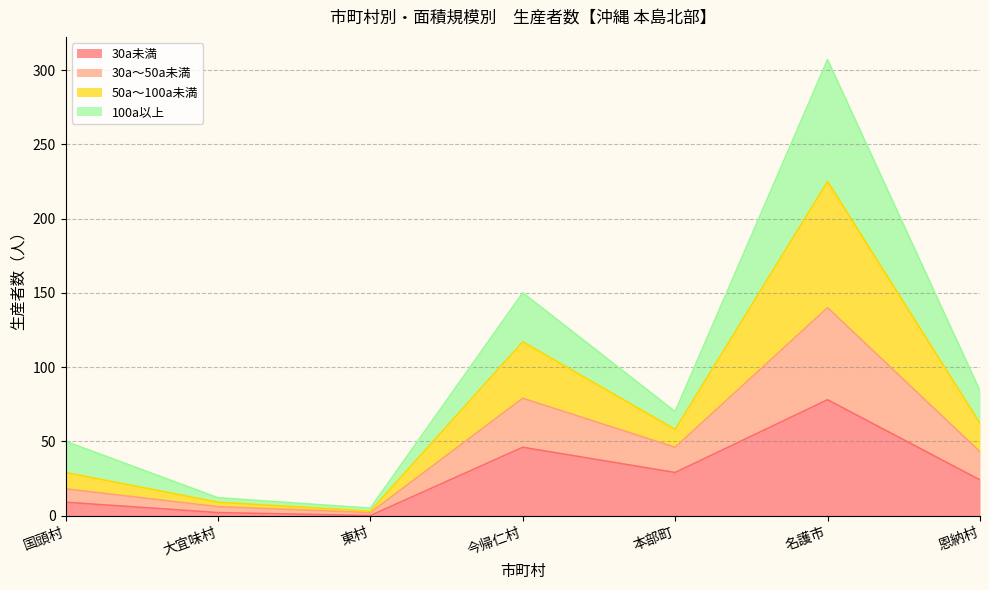

At which category is the sum across all series the highest?

名護市